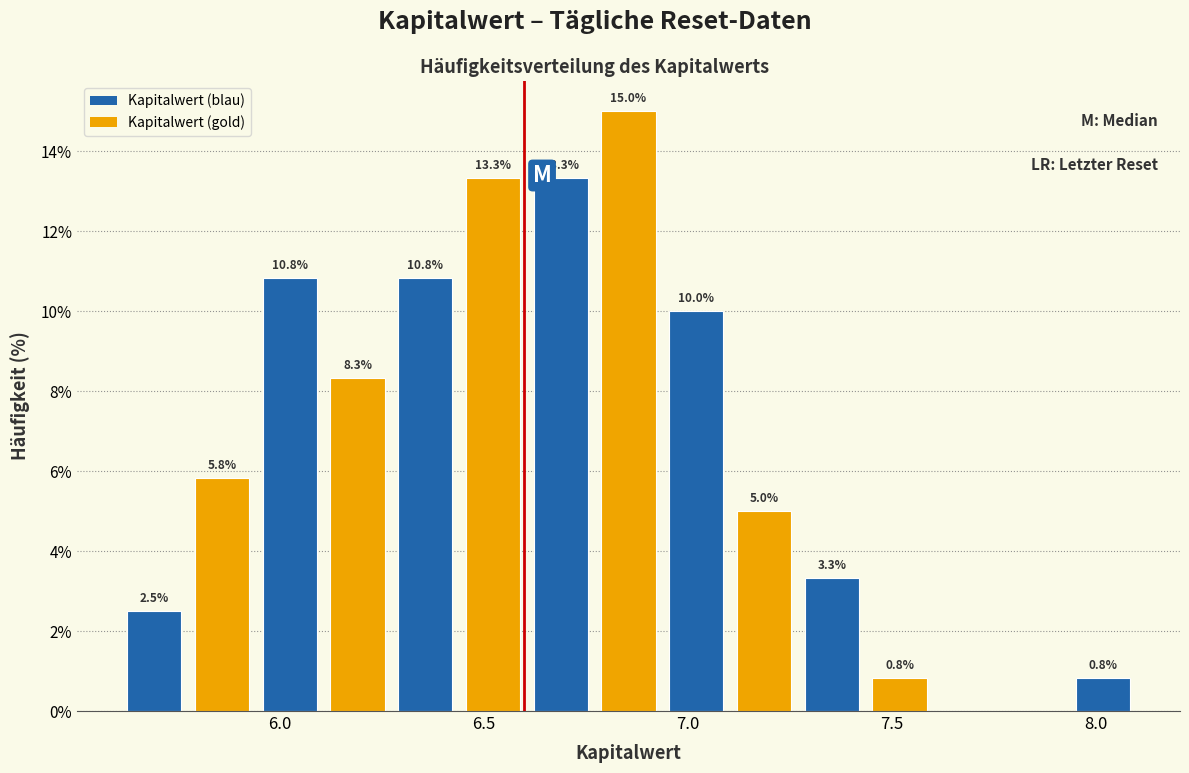

Around what value on the x-axis is the tallest bar? Give the approximate position of its centre, as read against the axis.

6.85